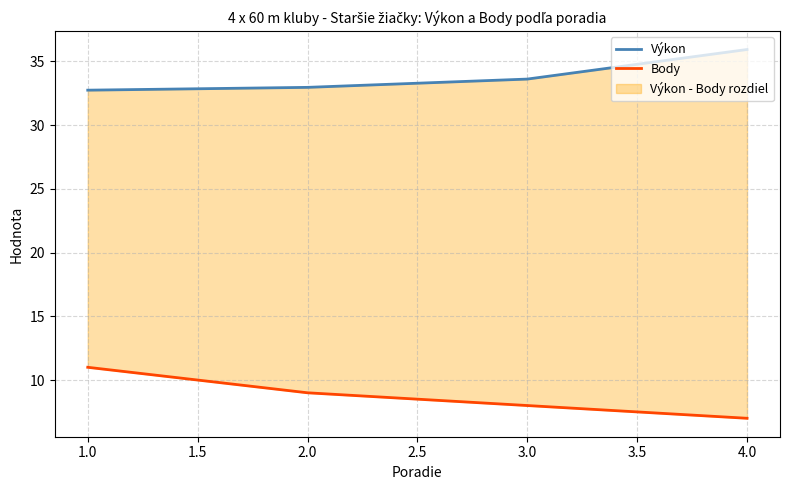

List the series in order of their peak value, highest first.

Výkon, Body